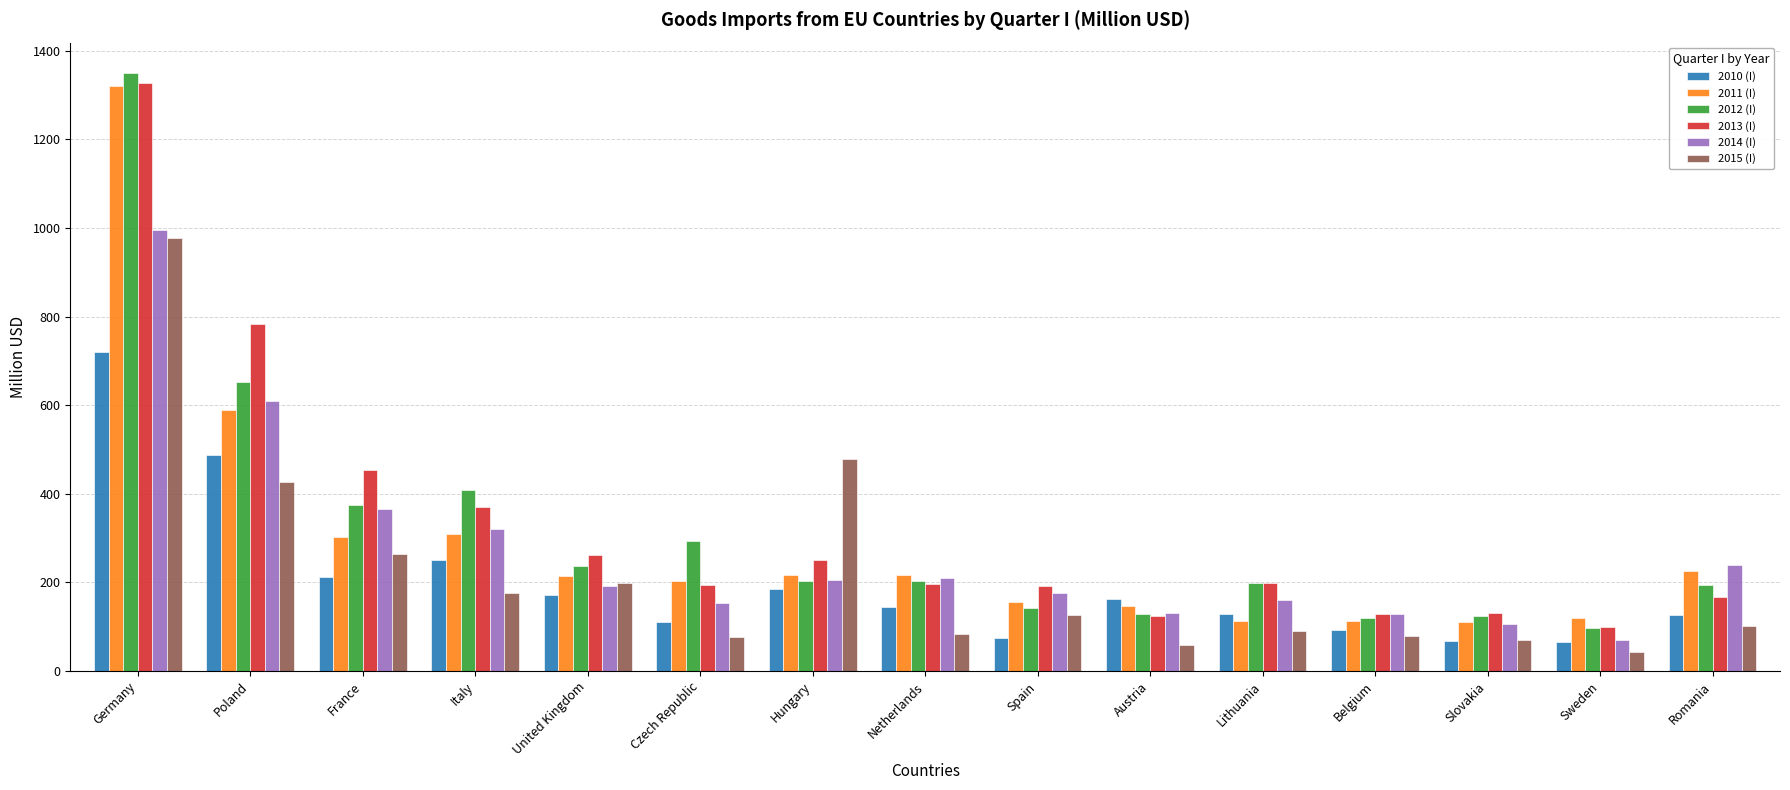

What are all the series names shown in the legend?

2010 (I), 2011 (I), 2012 (I), 2013 (I), 2014 (I), 2015 (I)